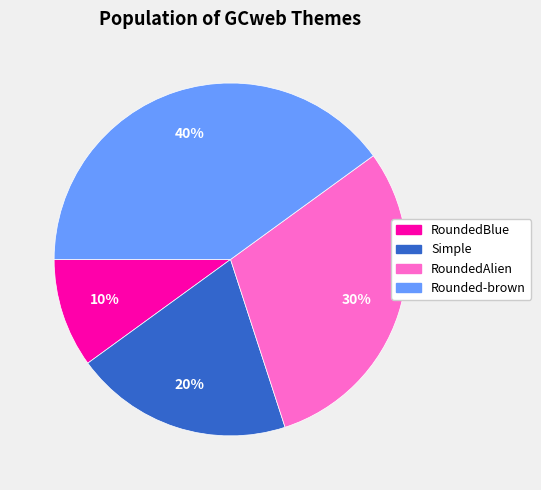

Combined, do Simple and Rounded-brown account for over 50%?

Yes